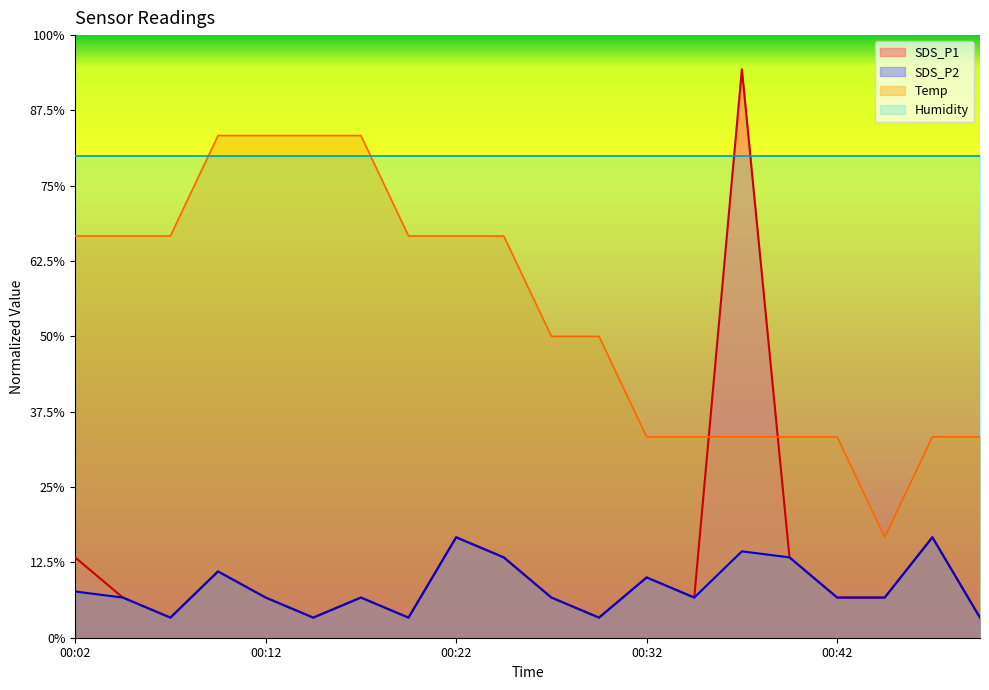

True or false: Temp and SDS_P1 cross at least once.

True